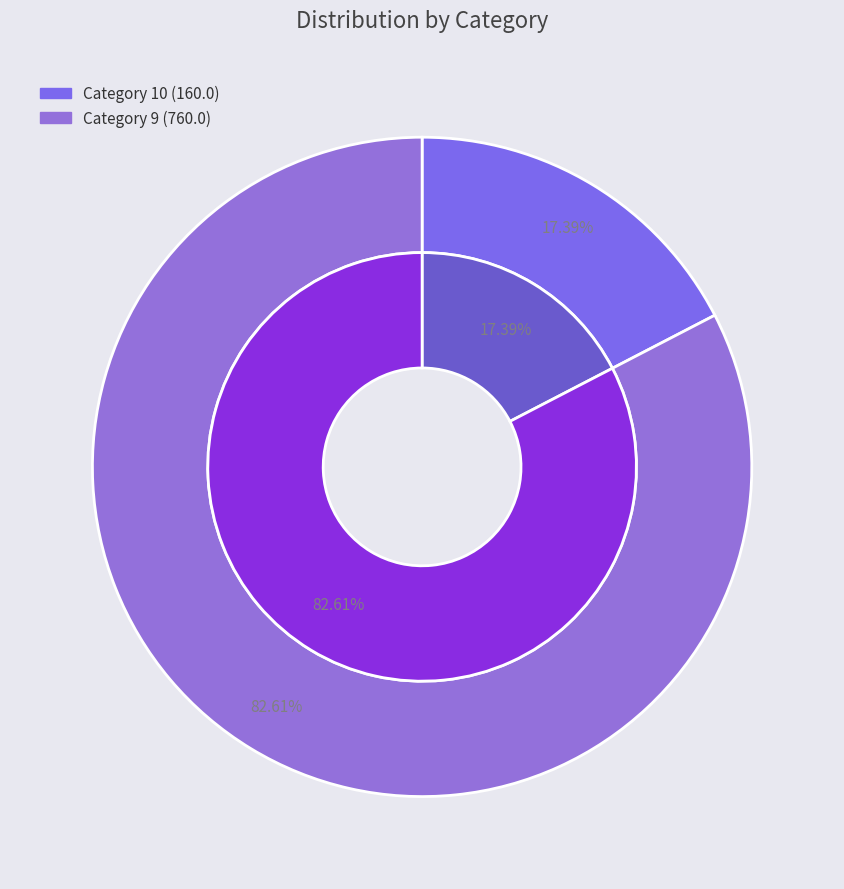

Which slice is the largest?

9